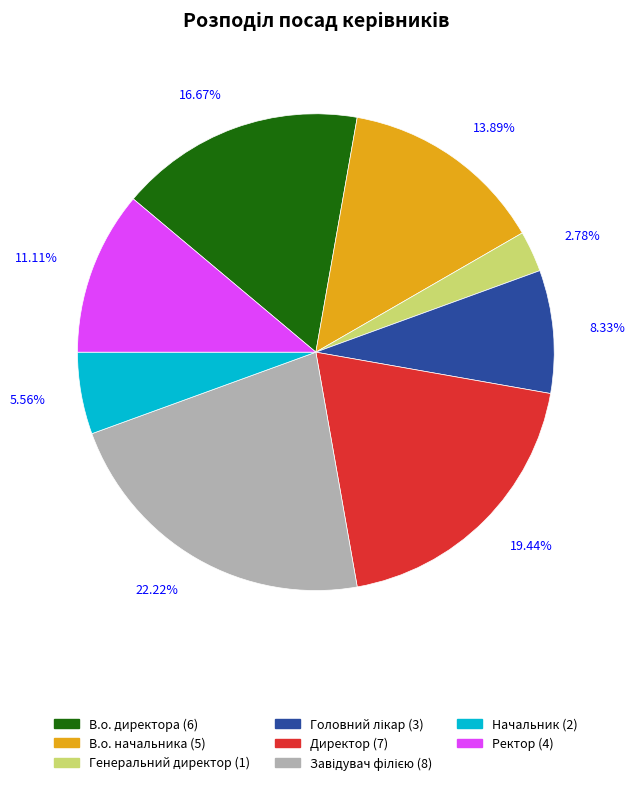

How many segments does this pie chart have?

8